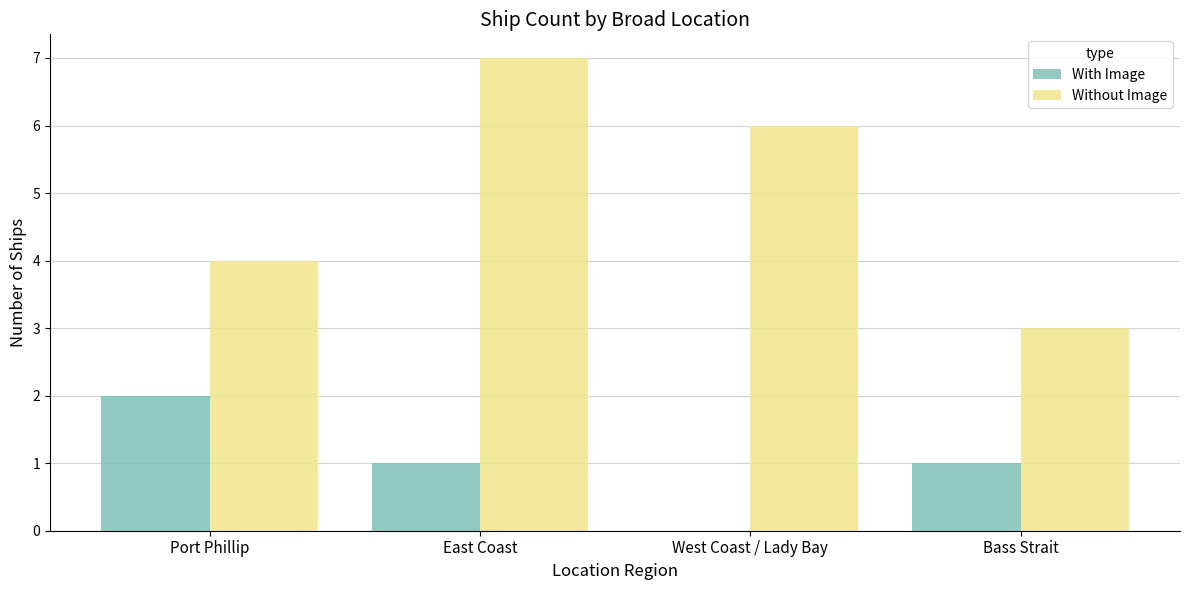

What is the sum of the With Image values at Port Phillip and East Coast?

3